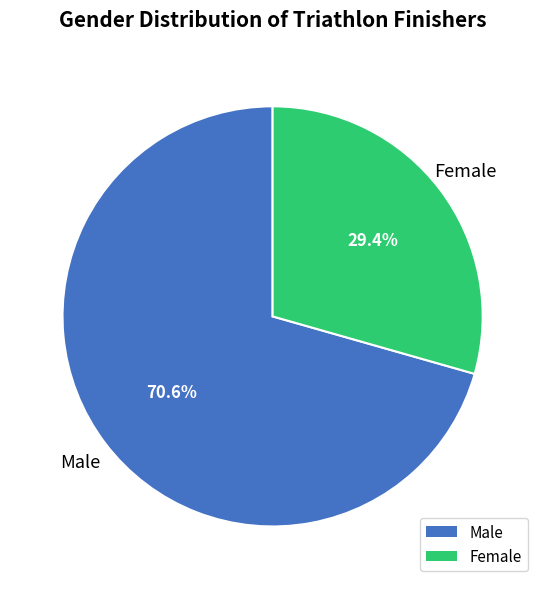

The Male slice represents 71% of the pie. True or false?

True